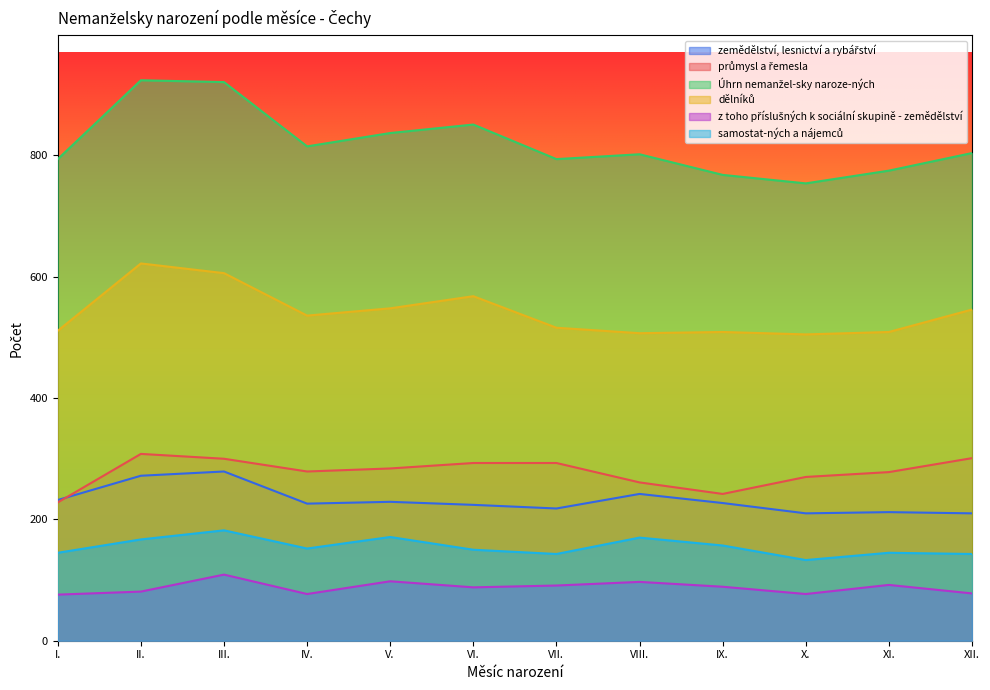

At which label is samostat-ných a nájemců closest to 157?

IX.